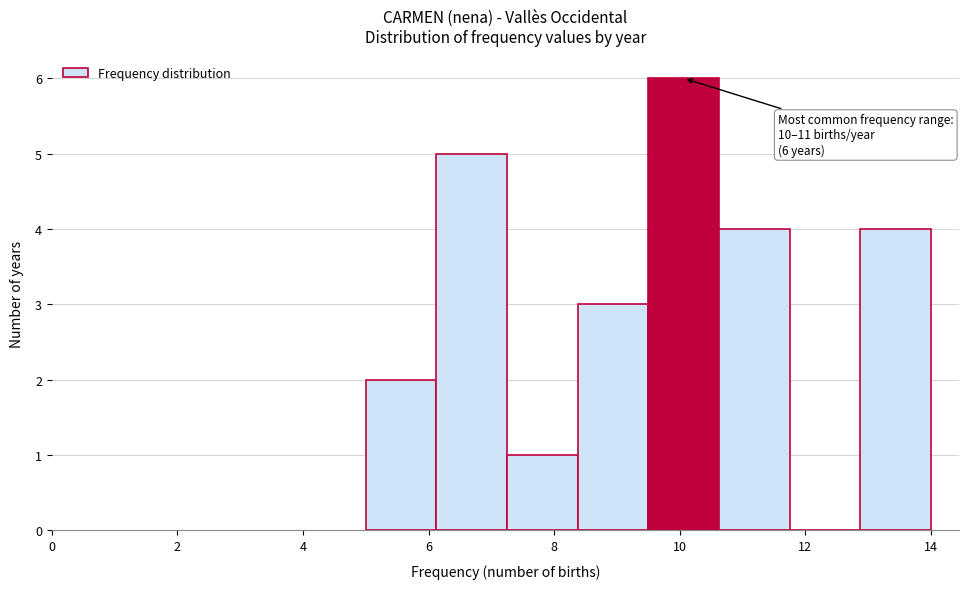

Over which range of the x-axis is the bar tallest?

9.6 to 10.6